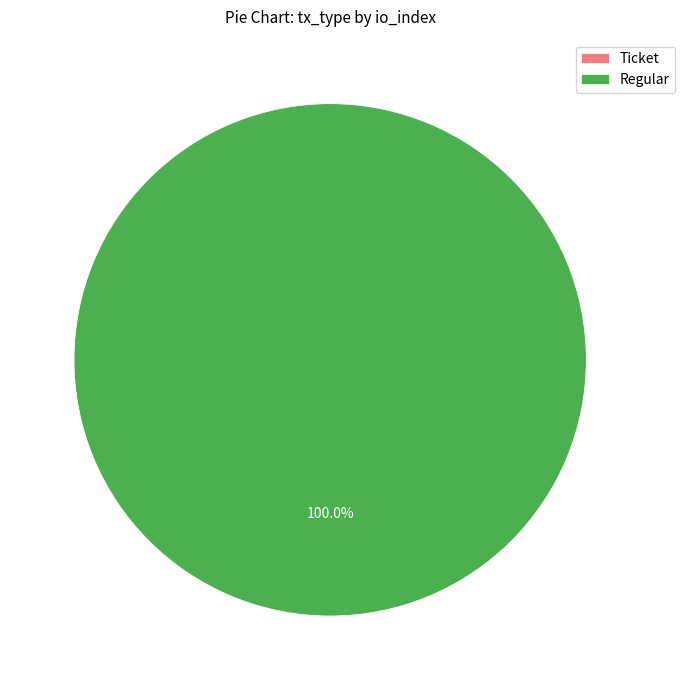

How many slices are in this pie chart?

2